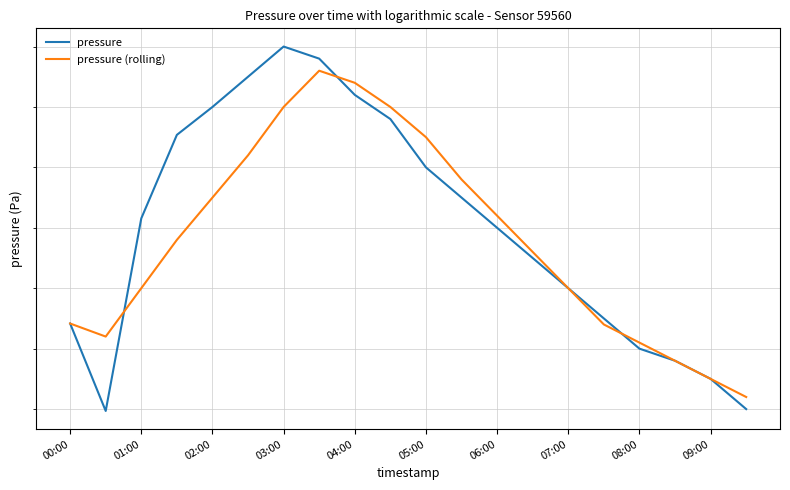

What is the lowest value of the pressure (rolling) series?

101362.0